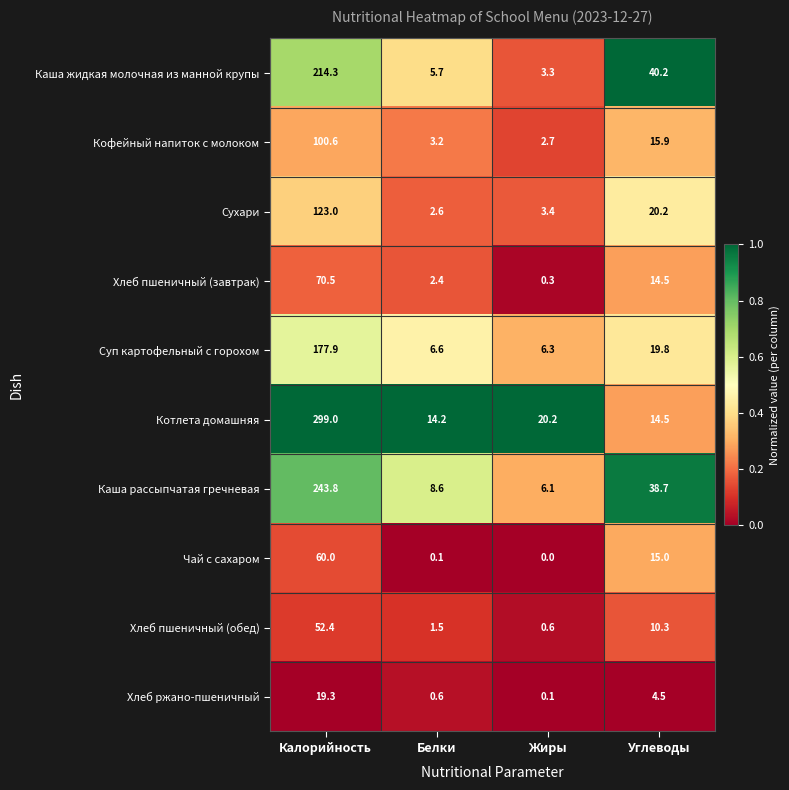

What is the spread (max minus min) of values at Жиры?

20.2